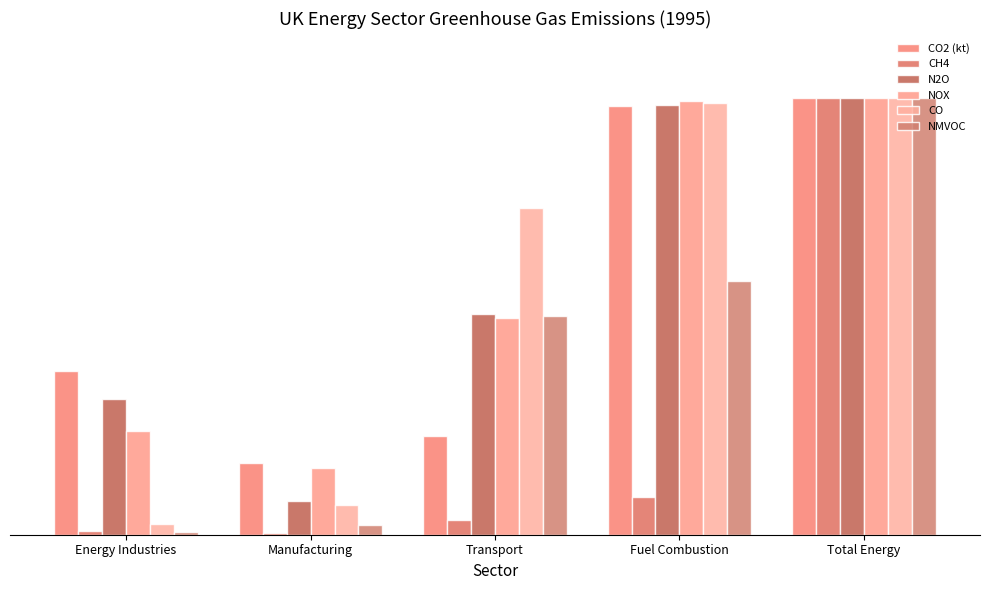

Does the chart contain stacked bars?

No